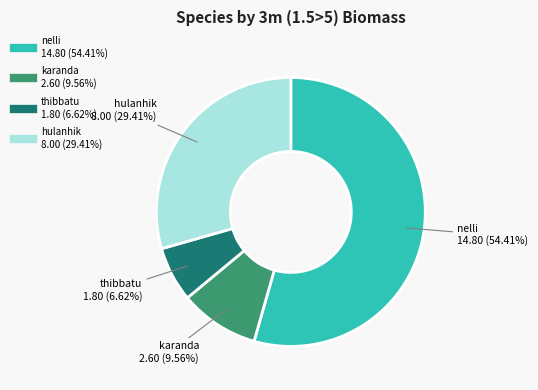

Is there any slice that represents more than half of the pie?

Yes